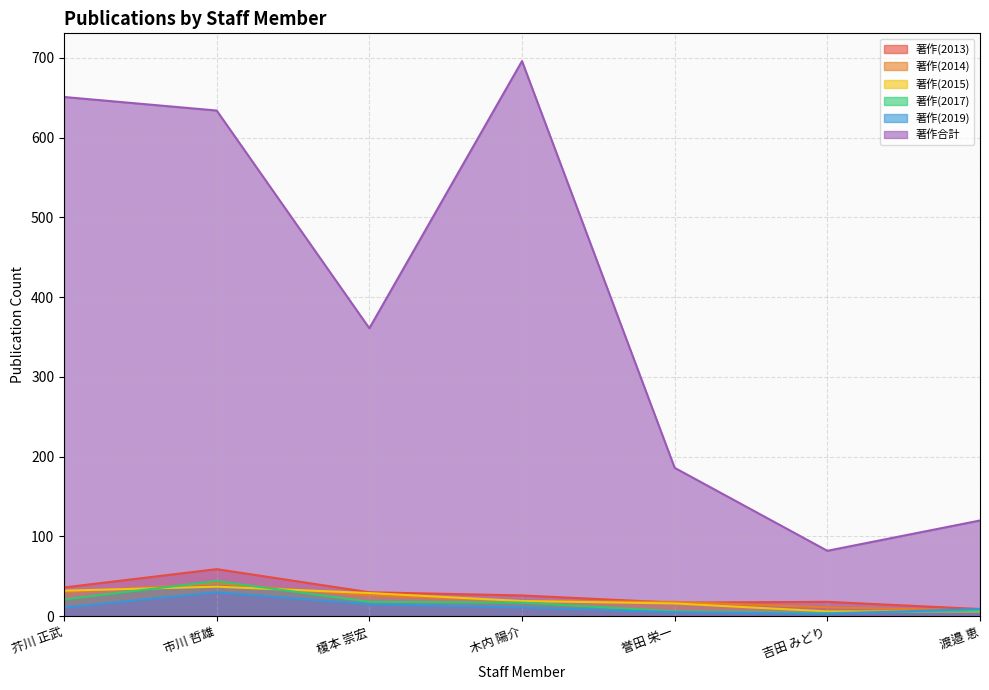

At how many categories does at least one series exceed 165?

5